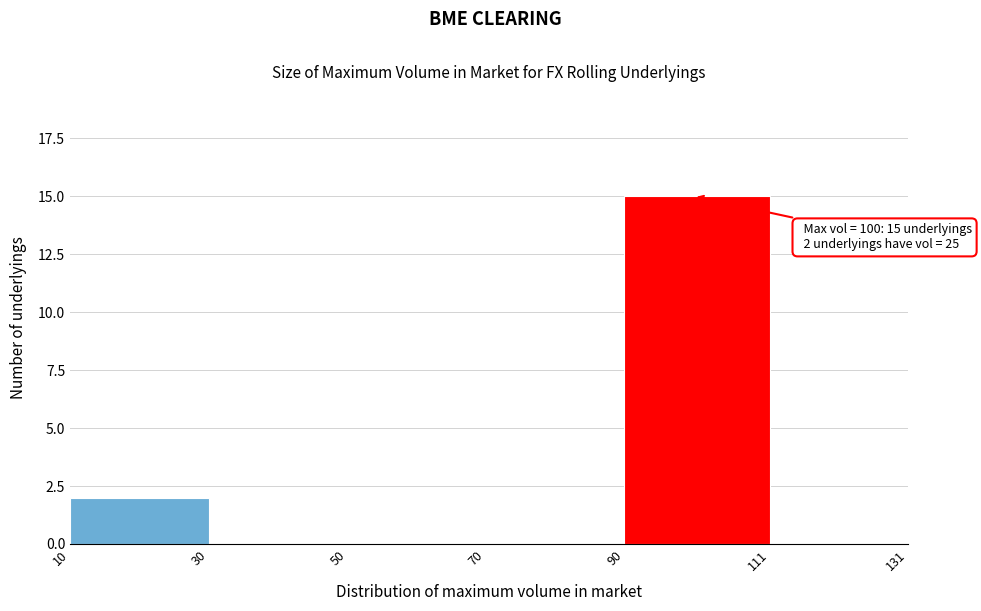

Which range on the x-axis has the tallest bar?

90 to 111